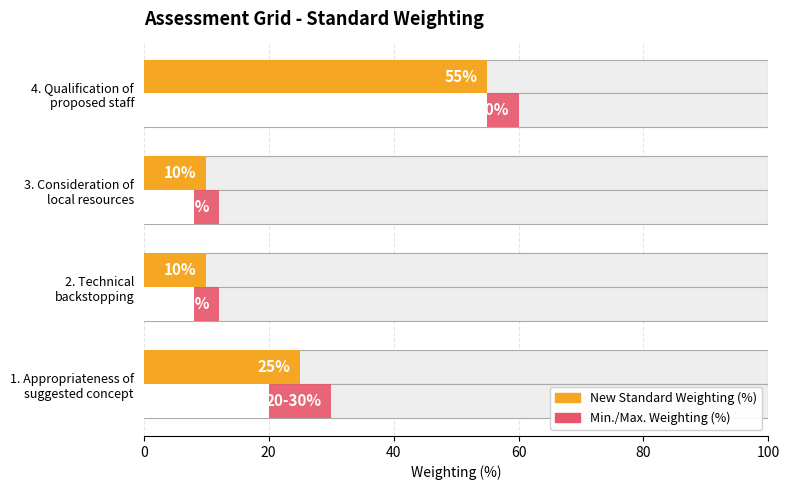

What is the value of the New Standard Weighting (%) bar at the 4th from the left?

55